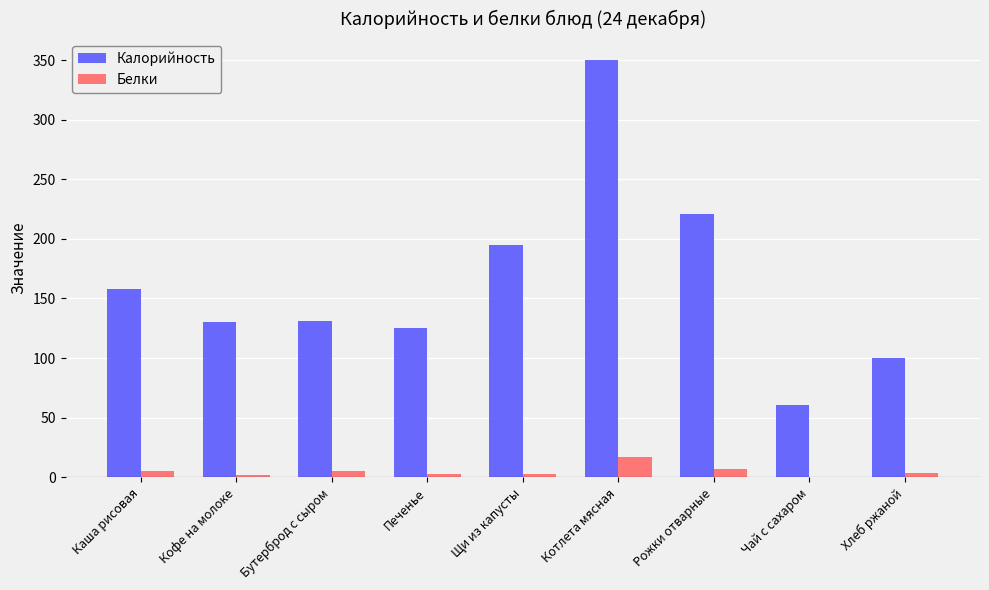

Which series has the largest total across all categories?

Калорийность